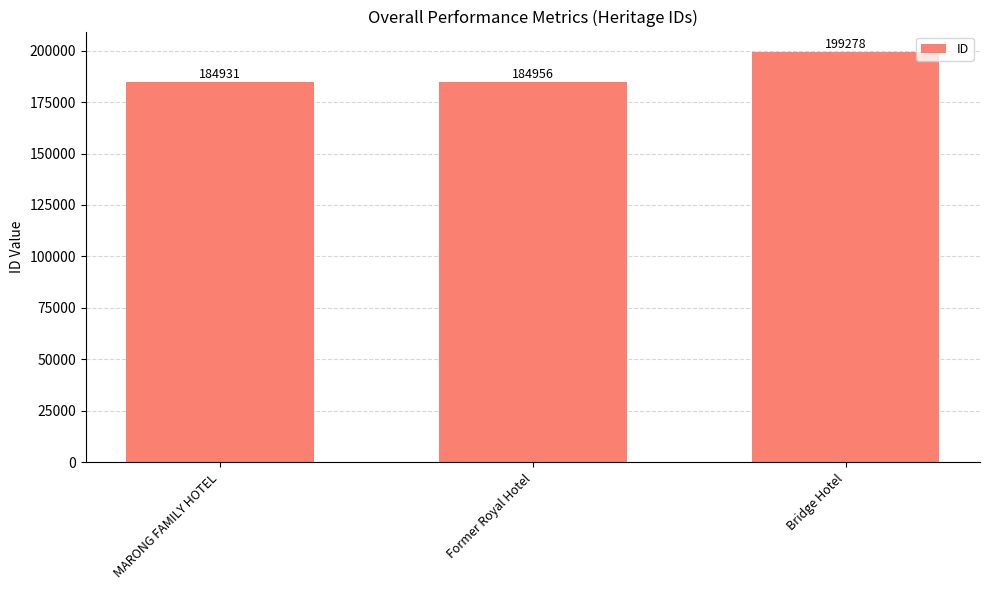

What is the ratio of the value at MARONG FAMILY HOTEL to the value at Former Royal Hotel?

1.0